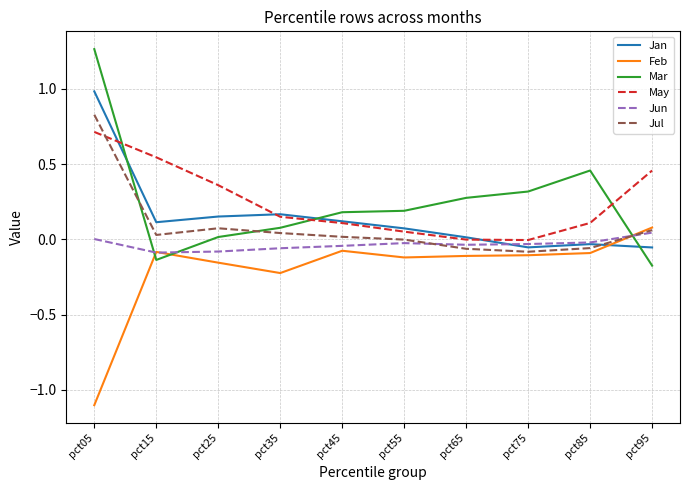

Which label corresponds to the smallest value in the chart?

pct05